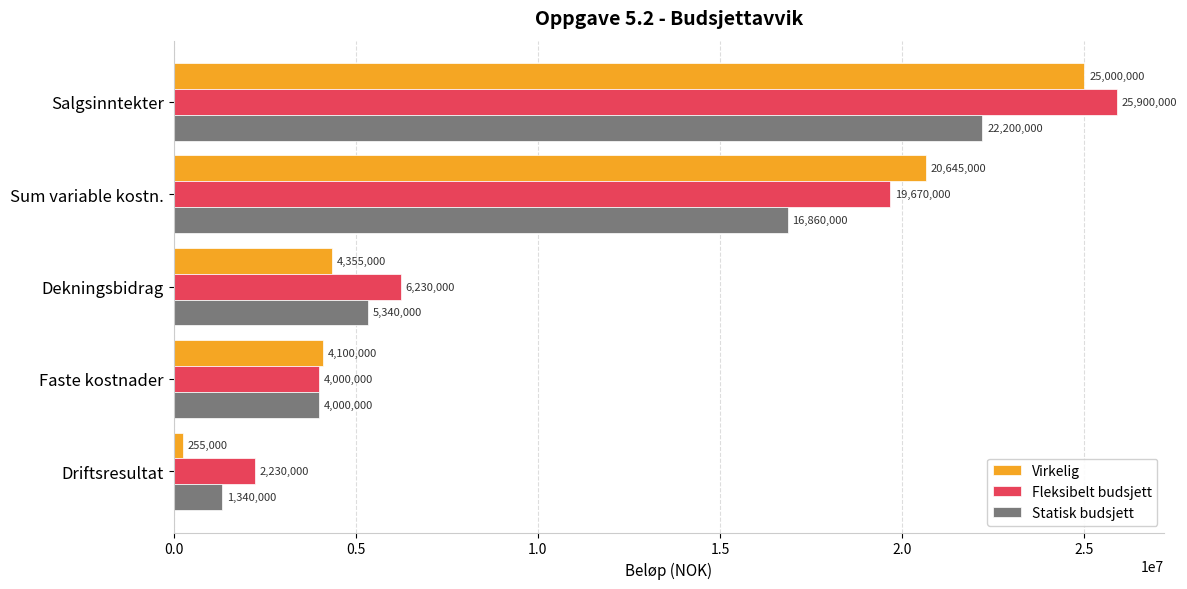

True or false: Fleksibelt budsjett has a value of 2230000 at Driftsresultat.

True